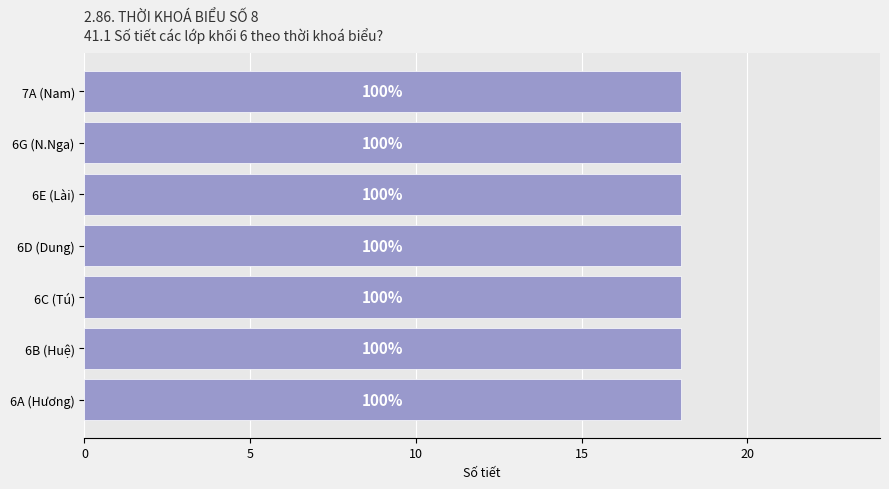

At which label is the value closest to 4?

6D